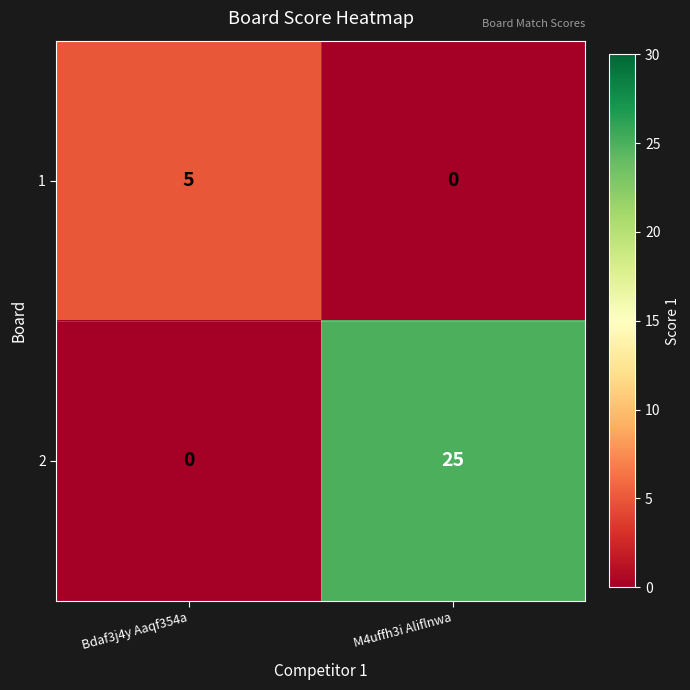

What is the sum of all 2 values?

25